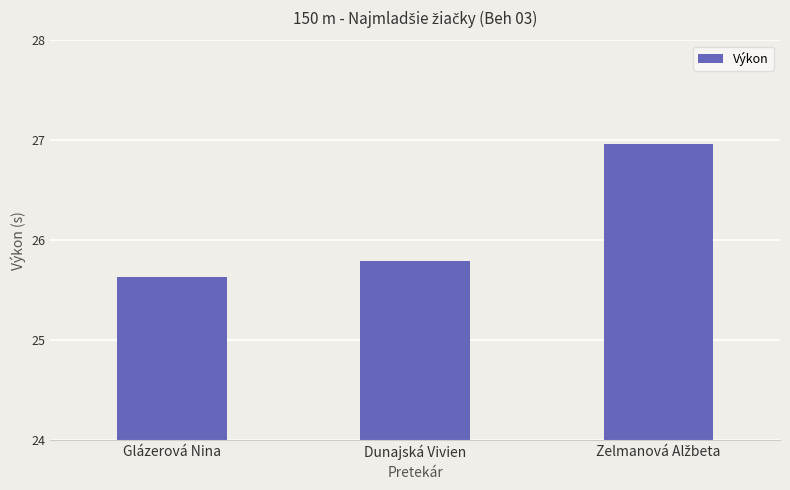

What is the label of the 1st bar from the left?

Glázerová Nina